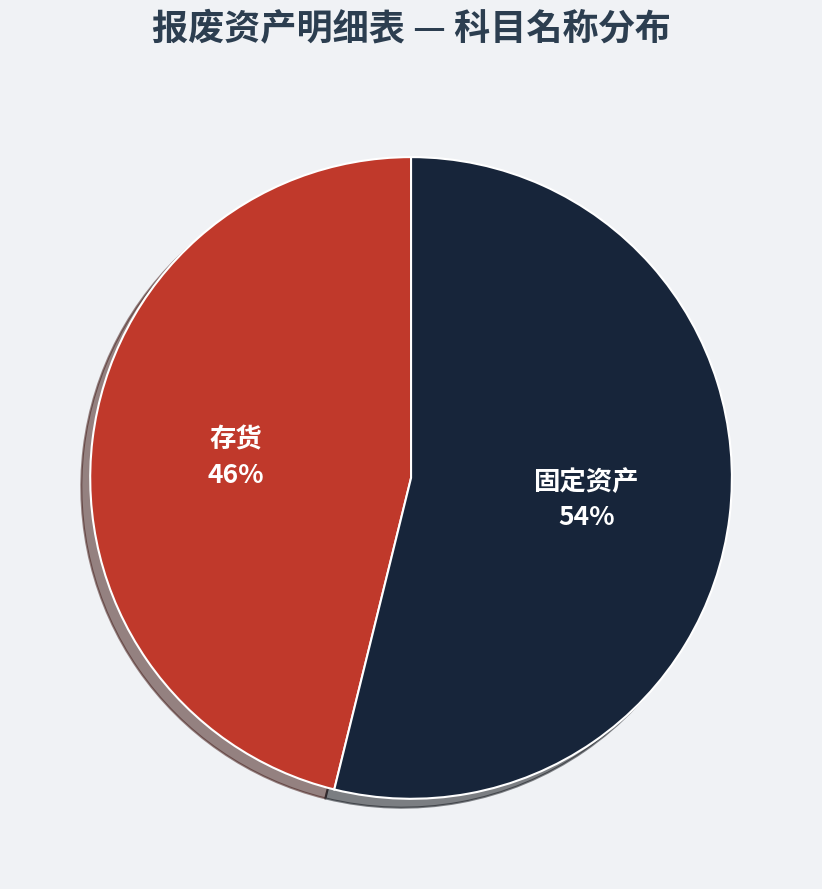

How many slices are in this pie chart?

2